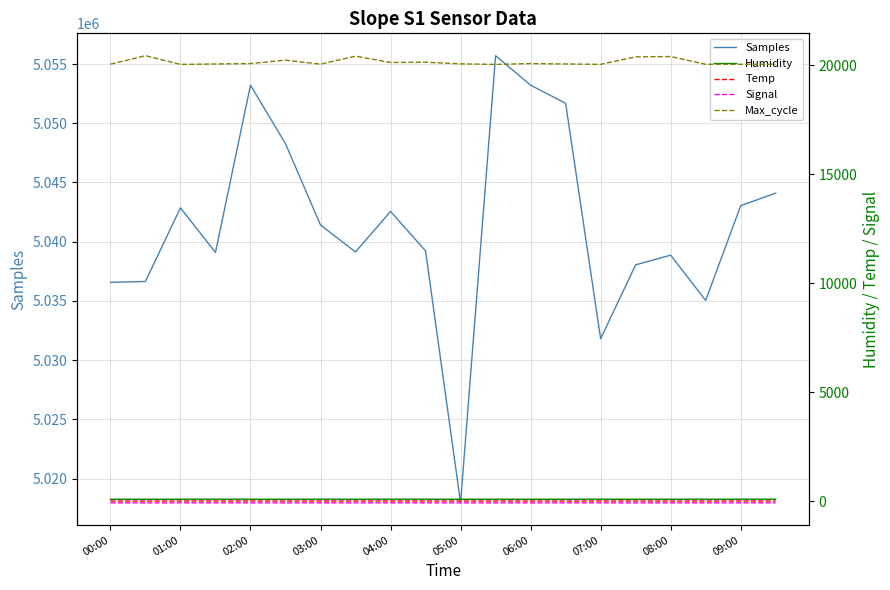

What is the minimum value for Samples?

5017950